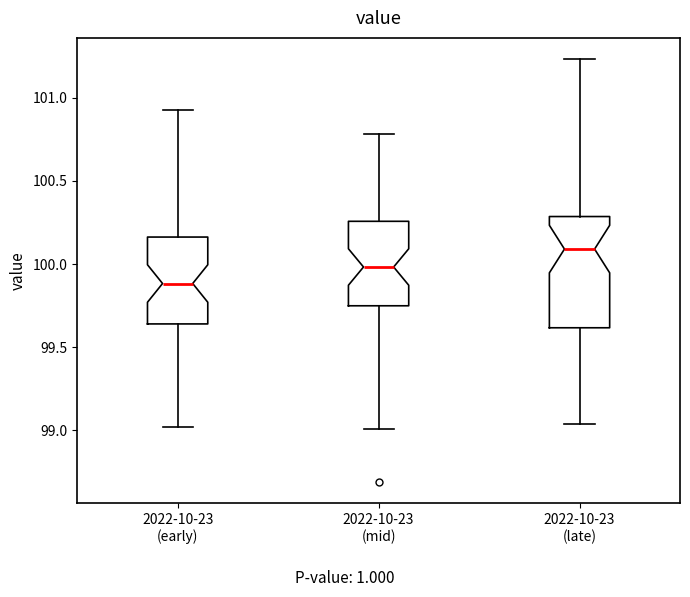

Reading left to right, read every box against the y-axis: the position of its median line, the range the box covers, and the ends of its whiskers. The values are not printed on the chart, so give them approximately, as read against the axis.

2022-10-23 (early): median 99.90, box 99.65 to 100.15, whiskers 99.00 to 100.95
2022-10-23 (mid): median 100.00, box 99.75 to 100.25, whiskers 99.00 to 100.80
2022-10-23 (late): median 100.10, box 99.60 to 100.30, whiskers 99.05 to 101.25